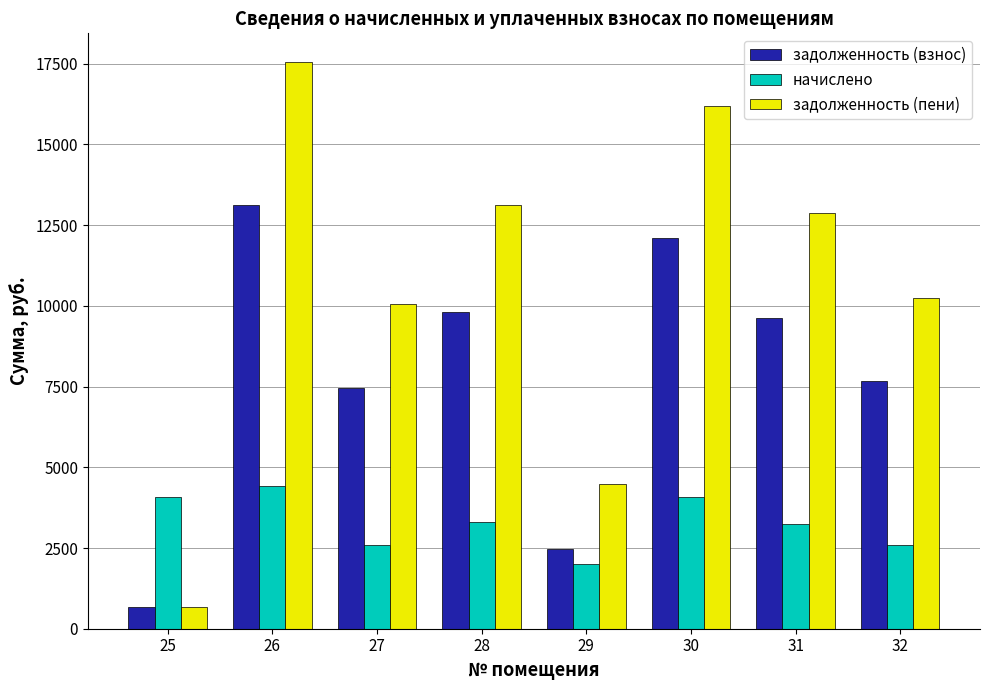

What are all the series names shown in the legend?

задолженность (взнос), начислено, задолженность (пени)